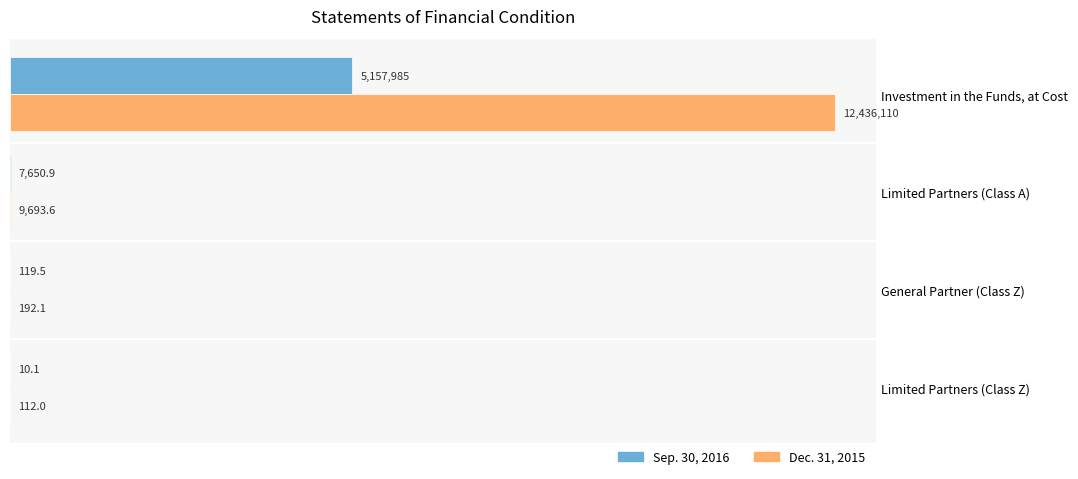

What are all the series names shown in the legend?

Sep. 30, 2016, Dec. 31, 2015